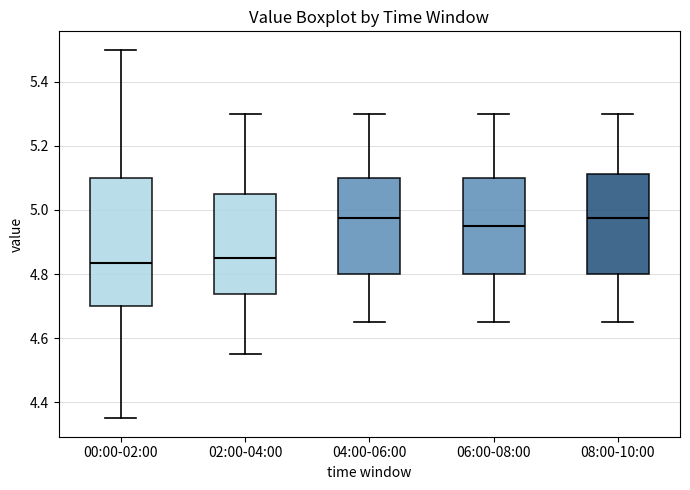

Reading left to right, transcribe this box plot: for each box, give where its median line is, the range the box spans, and where its two whiskers end, as read against the y-axis. The values are not printed on the chart, so give them approximately, as read against the axis.

00:00-02:00: median 4.84, box 4.70 to 5.10, whiskers 4.36 to 5.50
02:00-04:00: median 4.86, box 4.74 to 5.06, whiskers 4.56 to 5.30
04:00-06:00: median 4.98, box 4.80 to 5.10, whiskers 4.66 to 5.30
06:00-08:00: median 4.96, box 4.80 to 5.10, whiskers 4.66 to 5.30
08:00-10:00: median 4.98, box 4.80 to 5.12, whiskers 4.66 to 5.30